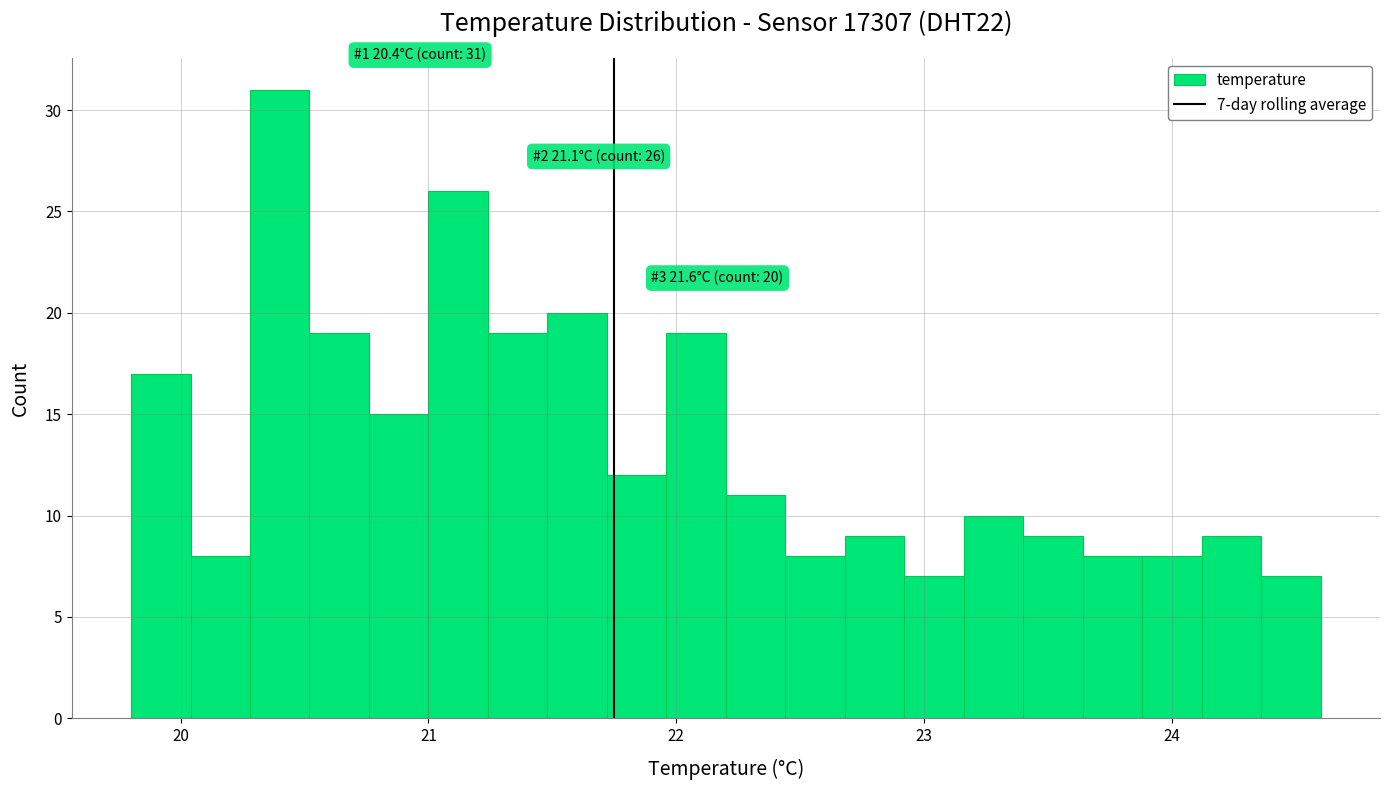

Read against the x-axis, roughly where is the centre of the tallest bar?

20.4